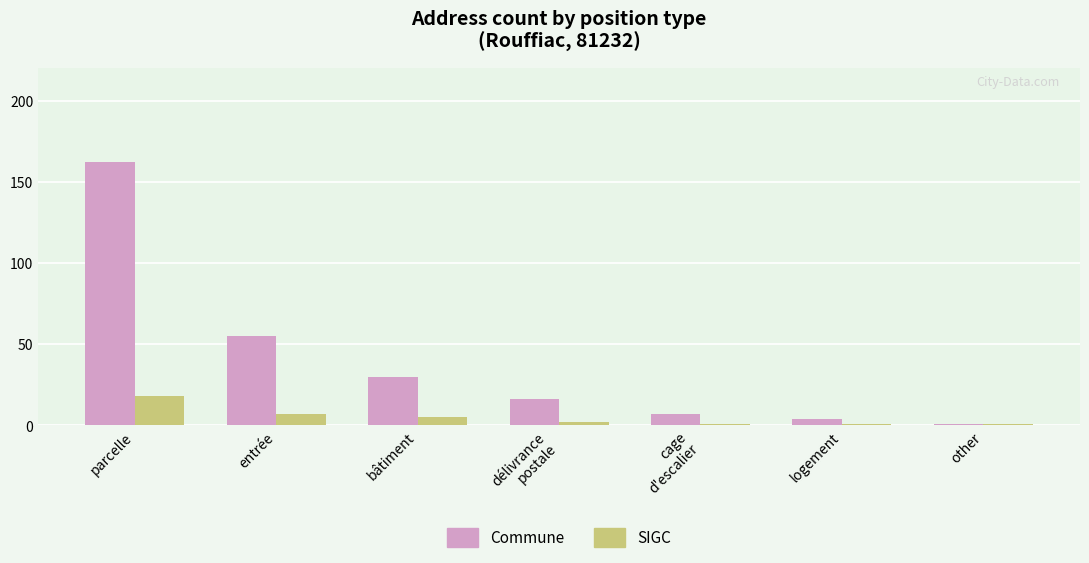

Which series changed the most between parcelle and entrée?

Commune